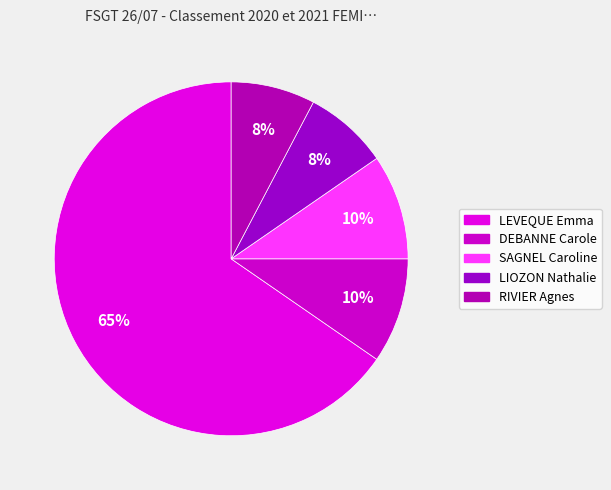

How many segments does this pie chart have?

5